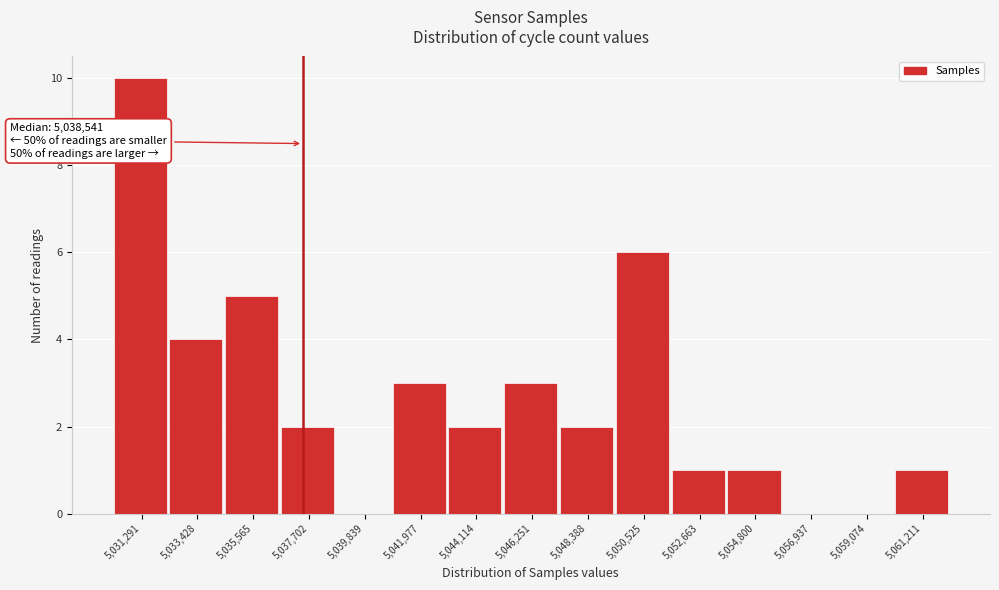

Reading left to right, list all the values displayed in this chart.

5,031,291=10	5,033,428=4	5,035,565=5	5,037,702=2	5,039,839=0	5,041,977=3	5,044,114=2	5,046,251=3	5,048,388=2	5,050,525=6	5,052,663=1	5,054,800=1	5,056,937=0	5,059,074=0	5,061,211=1